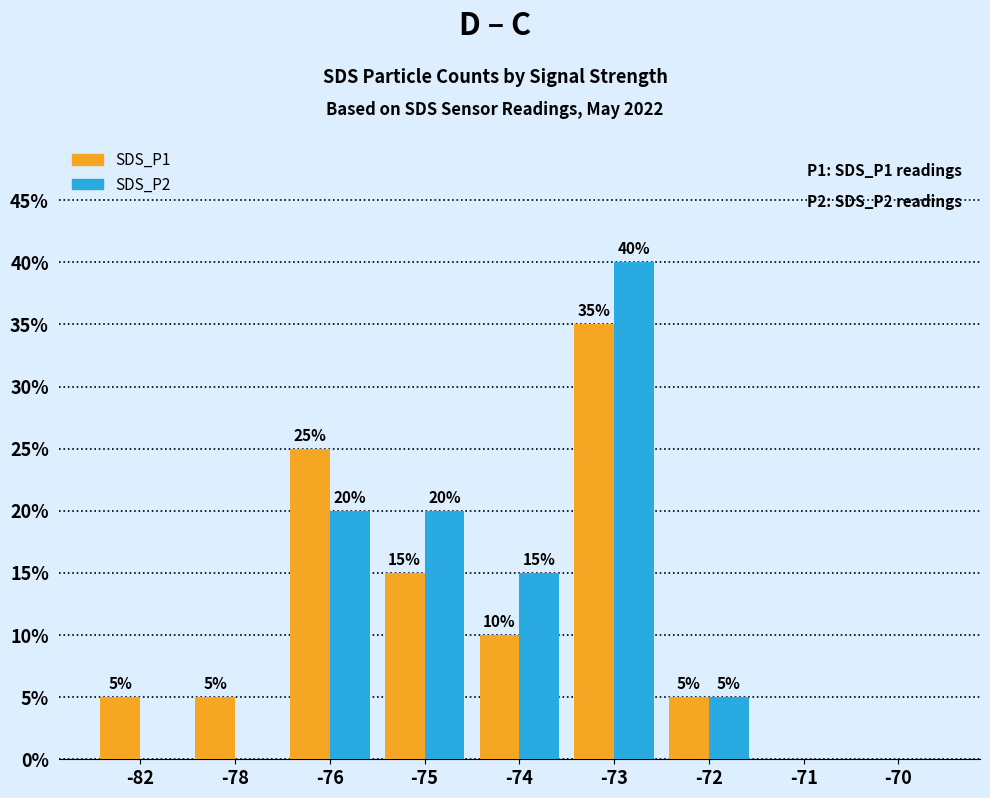

Count the number of categories in the chart.

9